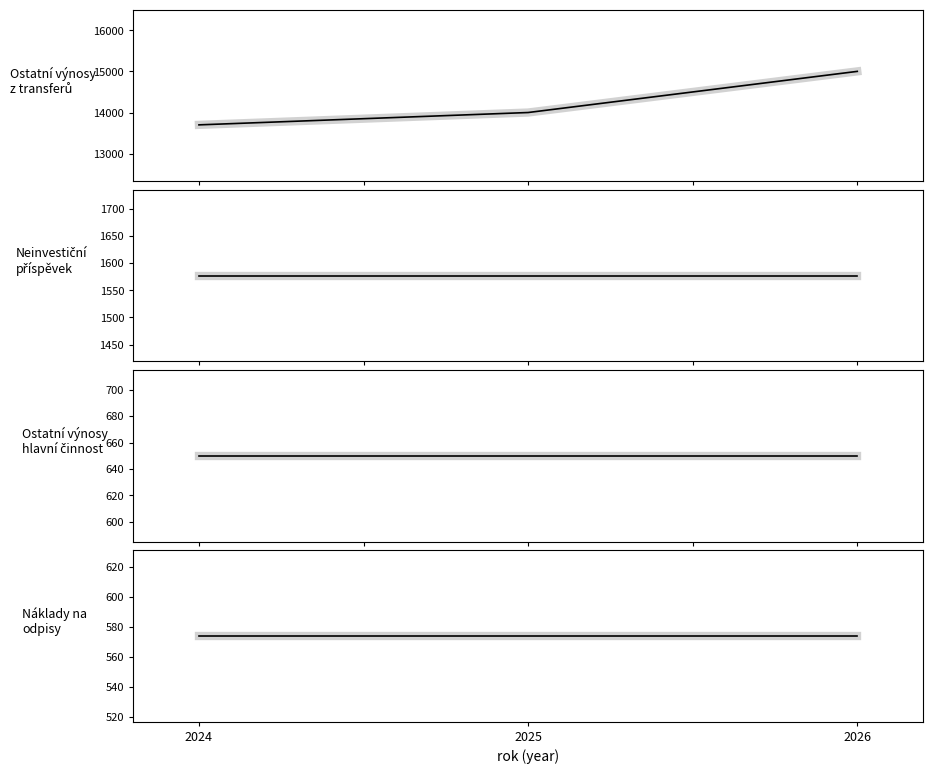

Between 2024 and 2026, which is larger?

2026